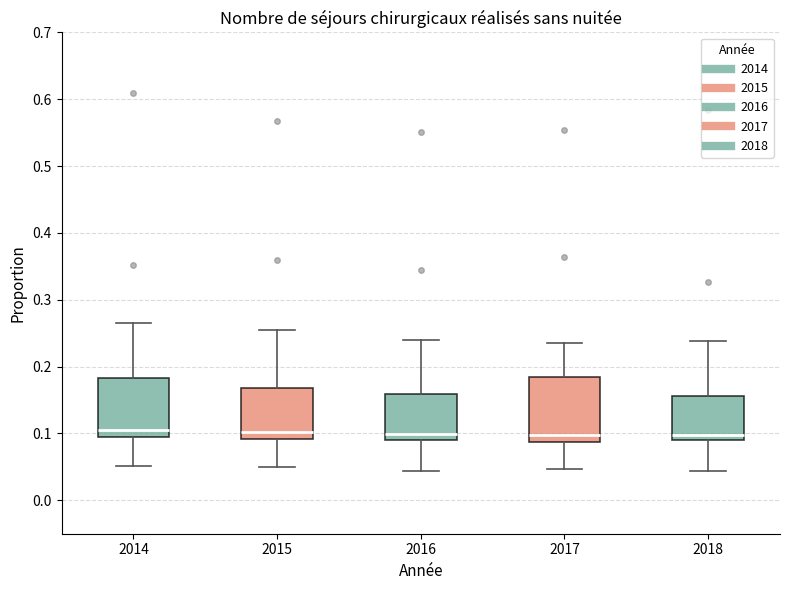

Reading left to right, read every box against the y-axis: the position of its median line, the range the box covers, and the ends of its whiskers. The values are not printed on the chart, so give them approximately, as read against the axis.

2014: median 0.10, box 0.09 to 0.18, whiskers 0.05 to 0.27
2015: median 0.10, box 0.09 to 0.17, whiskers 0.05 to 0.26
2016: median 0.10, box 0.09 to 0.16, whiskers 0.04 to 0.24
2017: median 0.10, box 0.09 to 0.18, whiskers 0.05 to 0.23
2018: median 0.10, box 0.09 to 0.16, whiskers 0.04 to 0.24